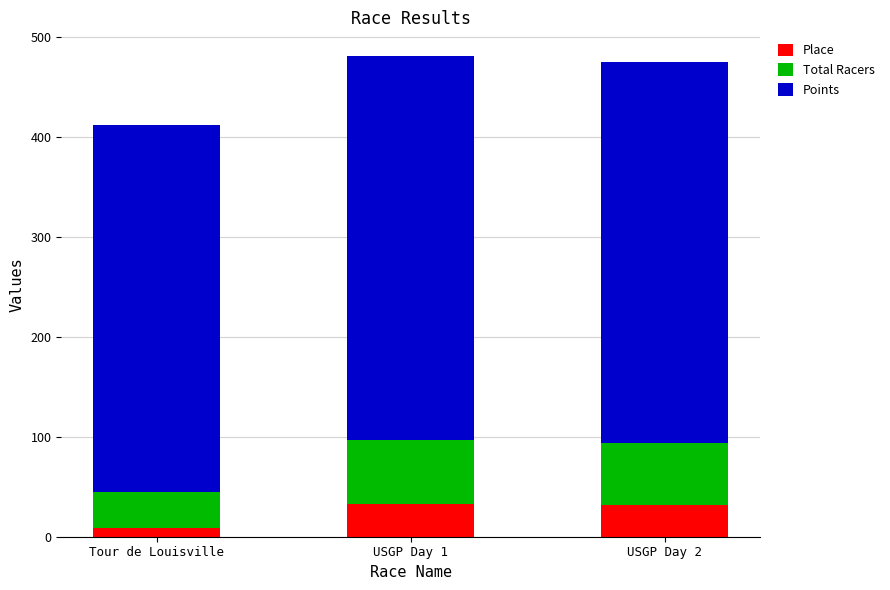

What is the sum of the Place values at USGP Day 2 and USGP Day 1?

65.0